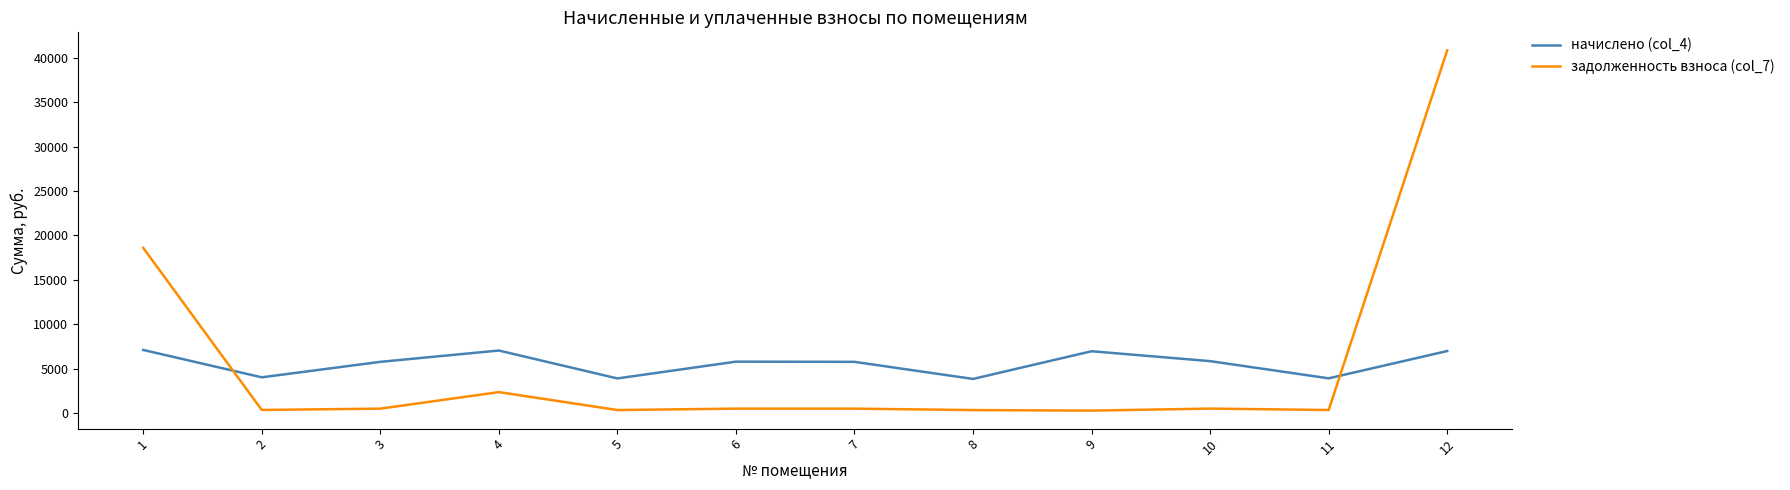

Which series changed the most between 3 and 11?

начислено (col_4)